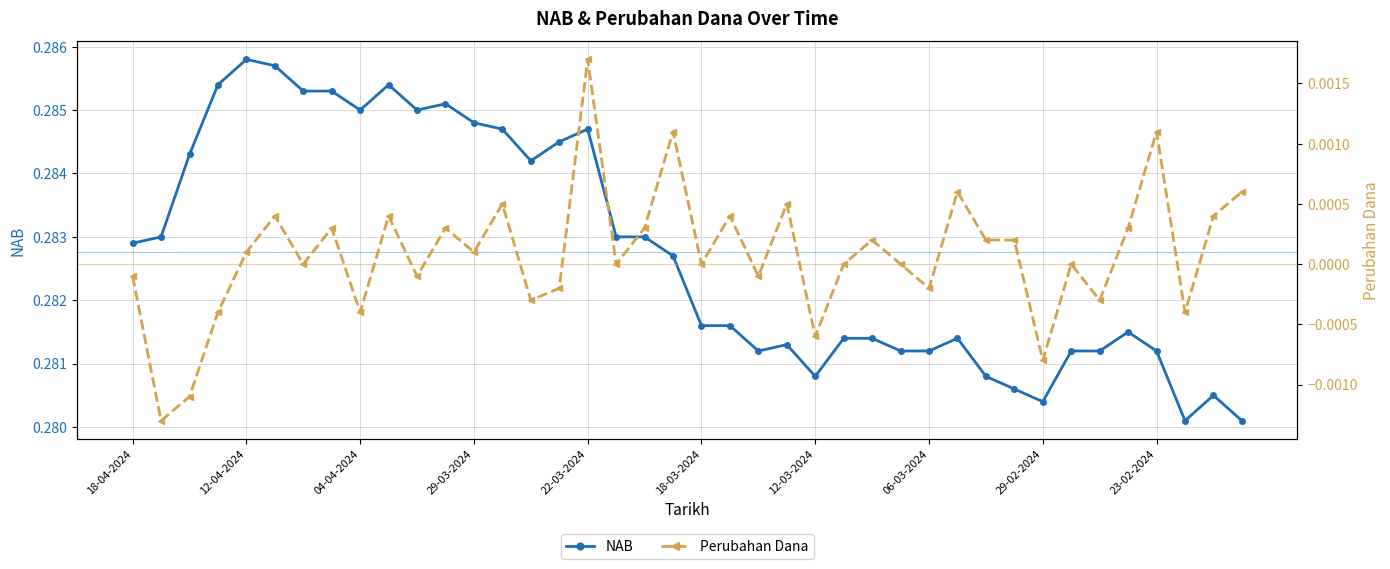

Count the NAB values in the range 0 to 1.

40